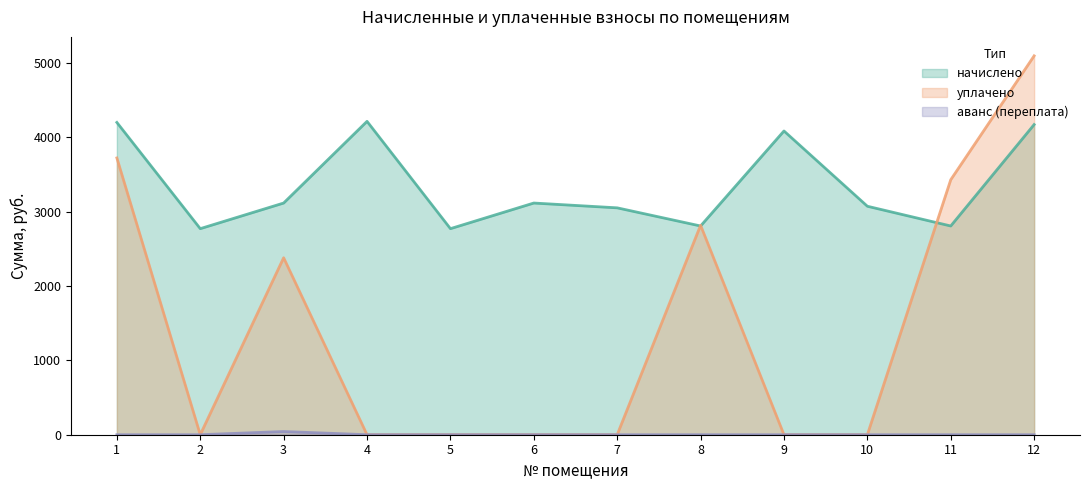

At which category is the sum across all series the highest?

12